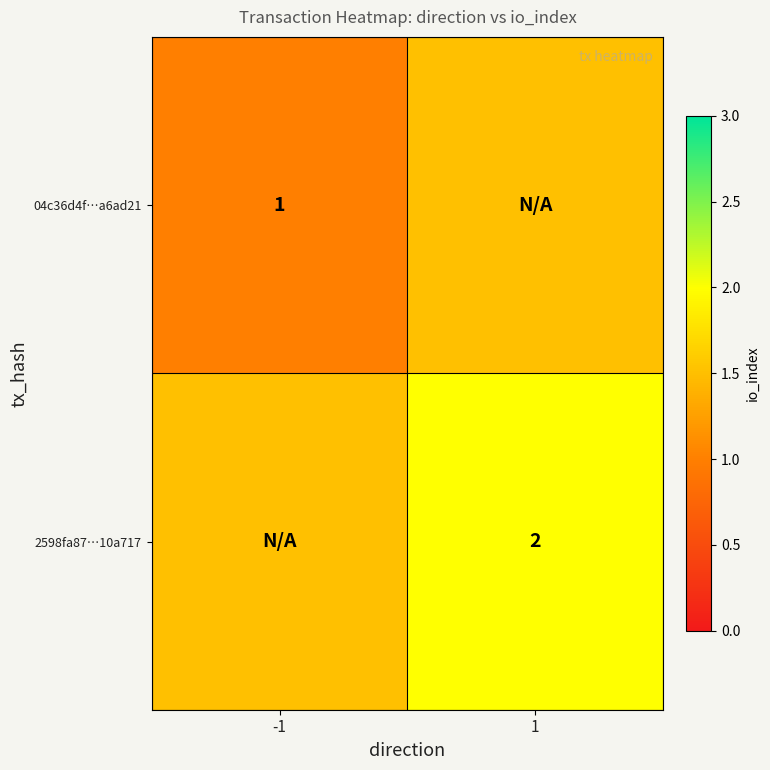

The 2598fa87…10a717 series shows 0.9 at 1. True or false?

False